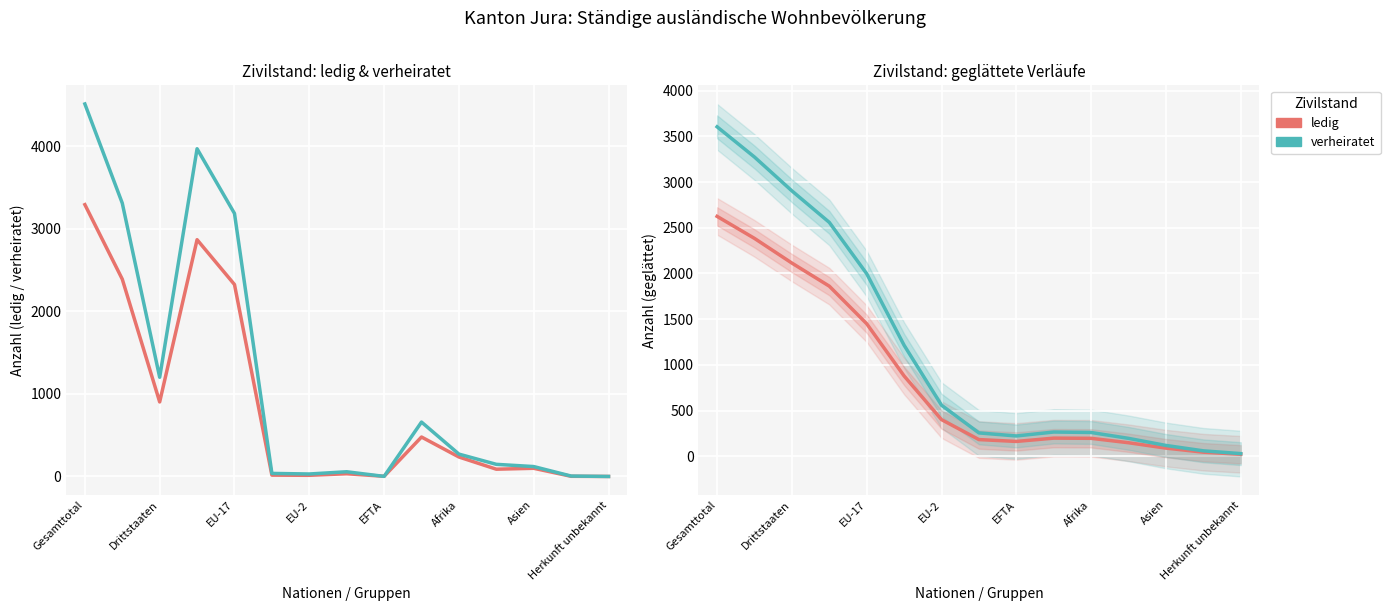

Between Drittstaaten and EU-17, which is larger?

Drittstaaten